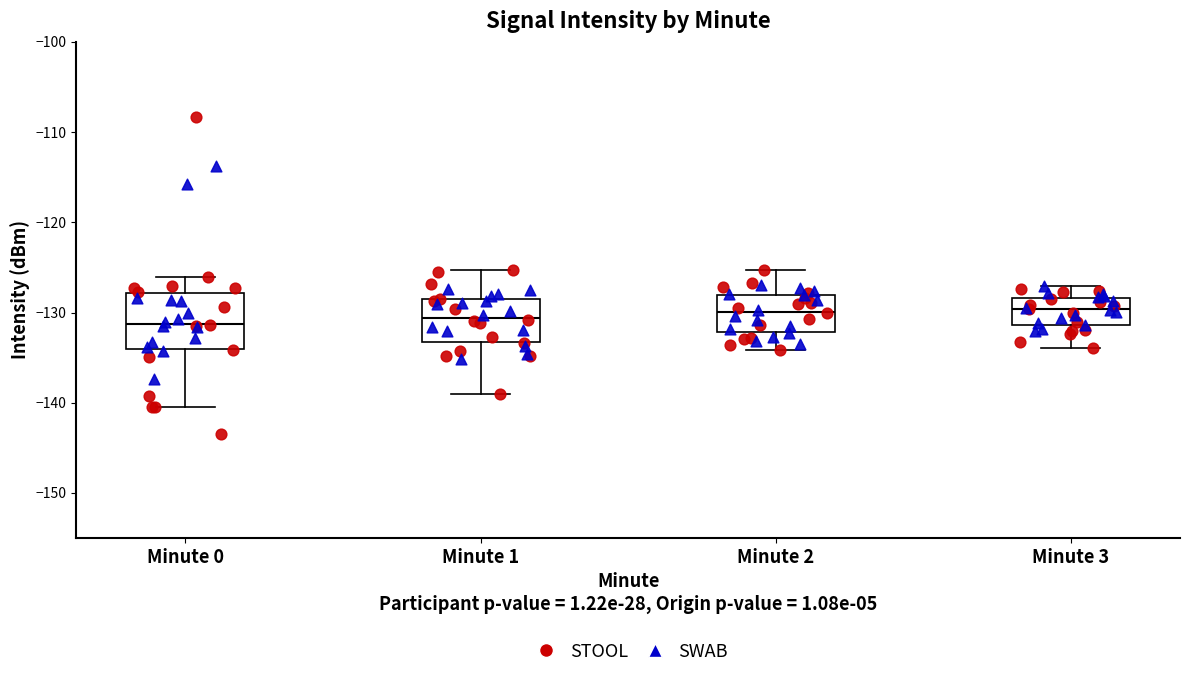

Which box is the tallest, from its lower edge to its upper edge?

Minute 0